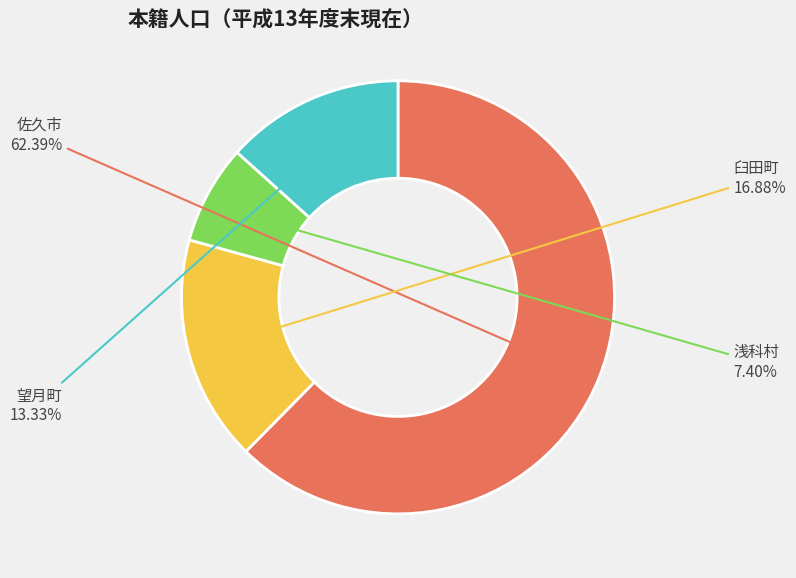

Between 望月町 and 佐久市, which is larger?

佐久市